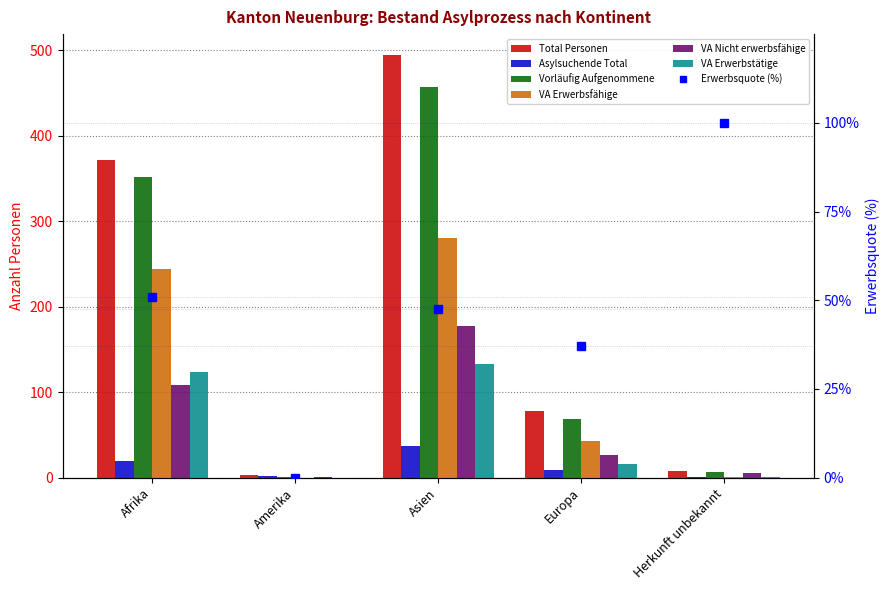

What is the highest value of the Total Personen series?

494